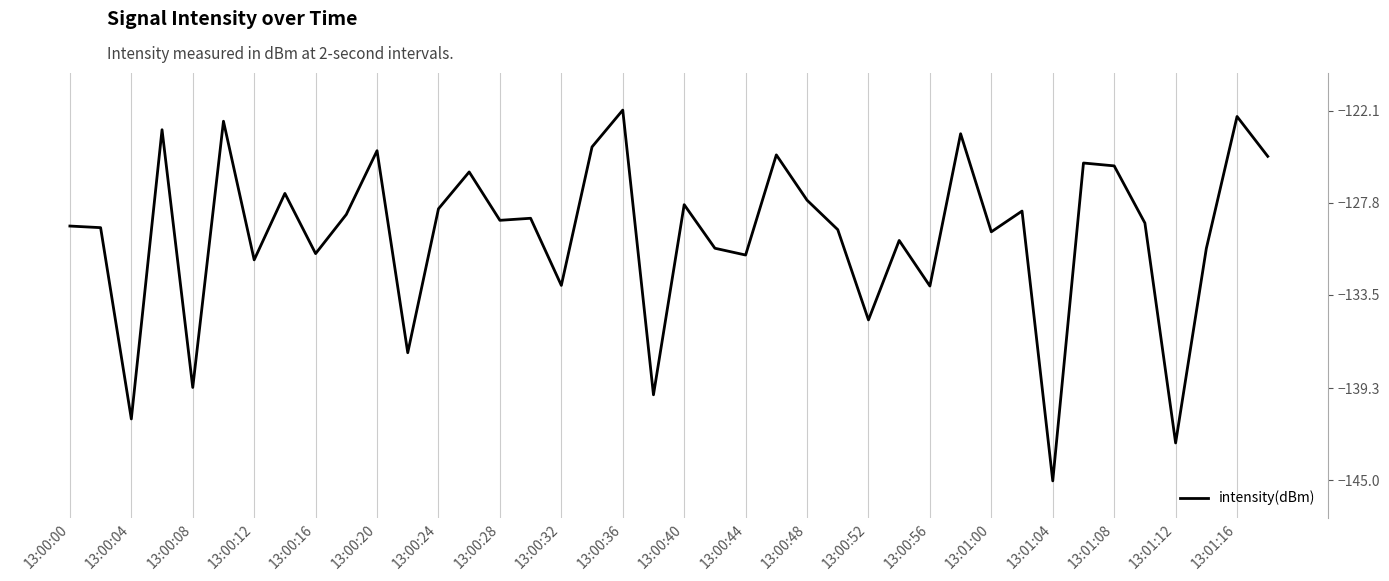

What is the smallest value displayed?

-145.0